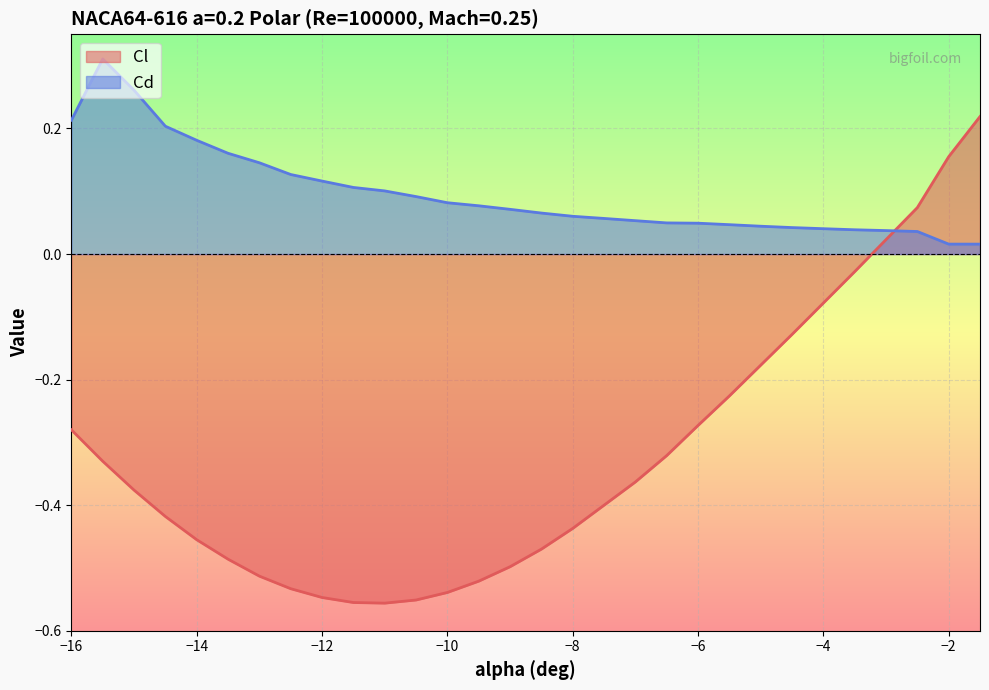

Is the value of Cl at -9 greater than the value of Cd at -5.5?

No